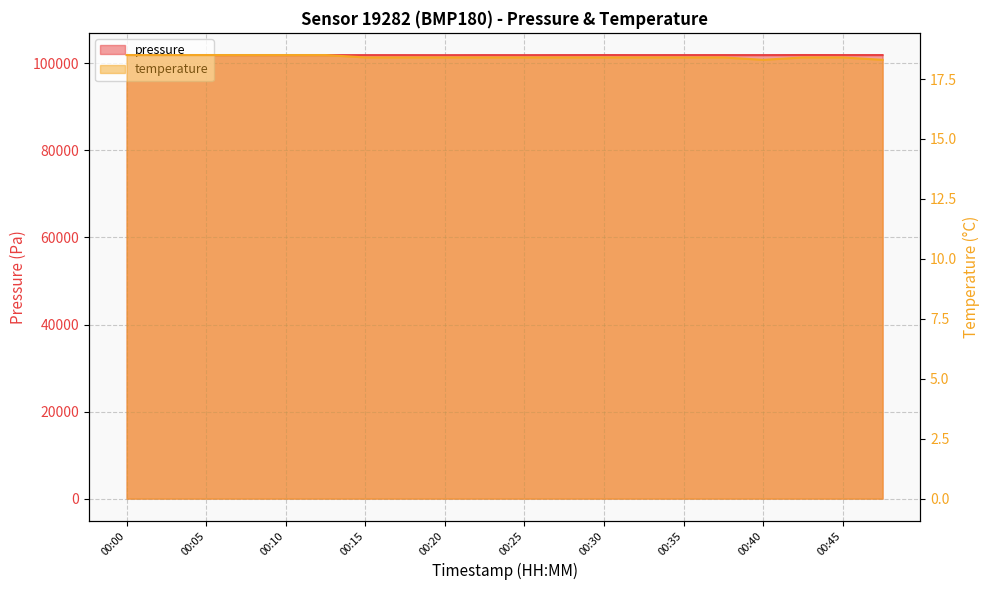

Is it true that pressure equals 169329.8 at 00:40?

False